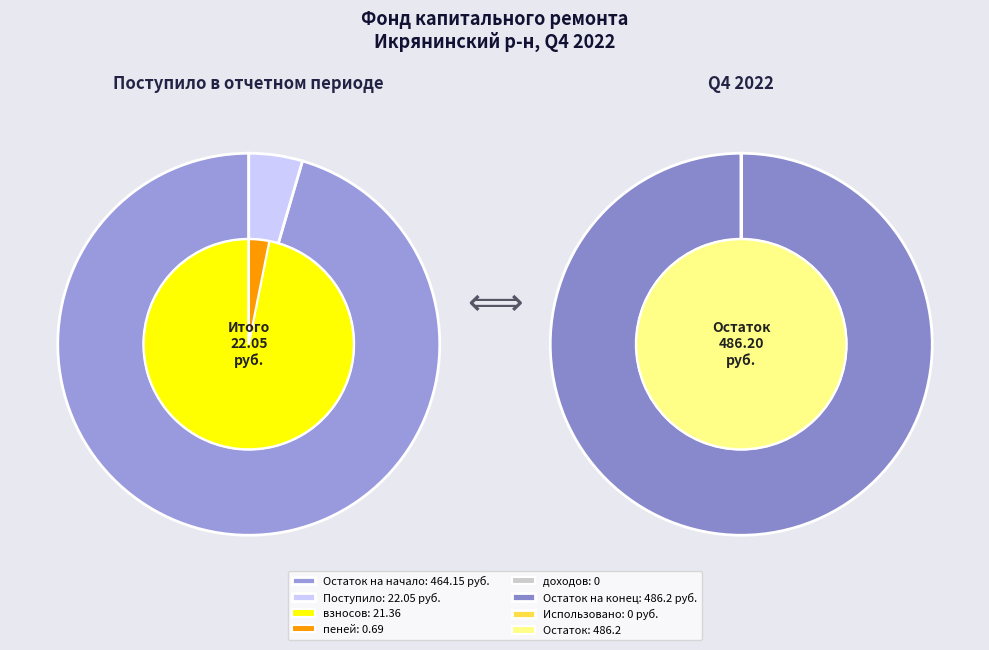

Which category accounts for the majority?

взносов